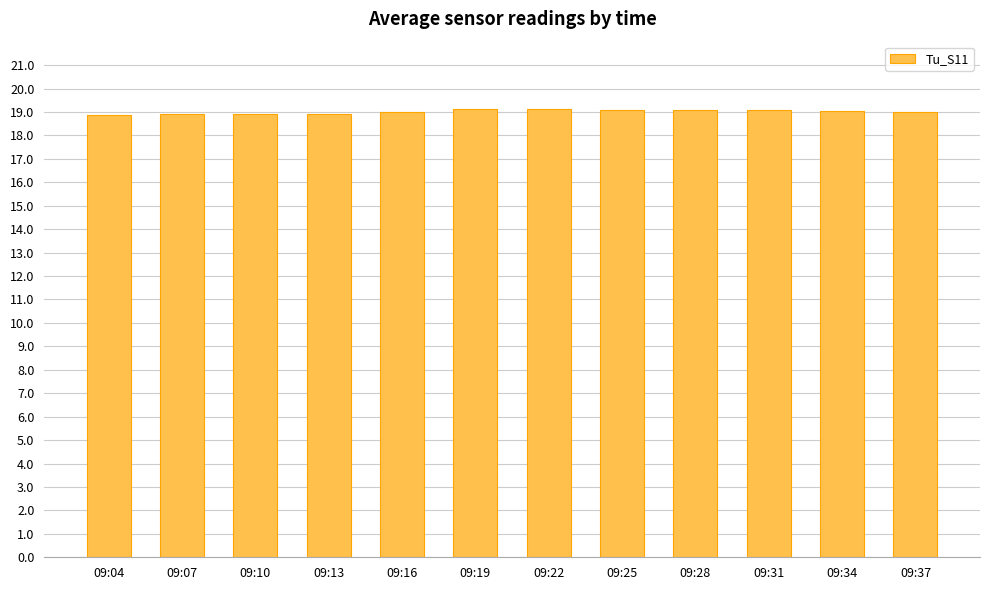

The chart shows a value of 26.0 at 09:13. True or false?

False